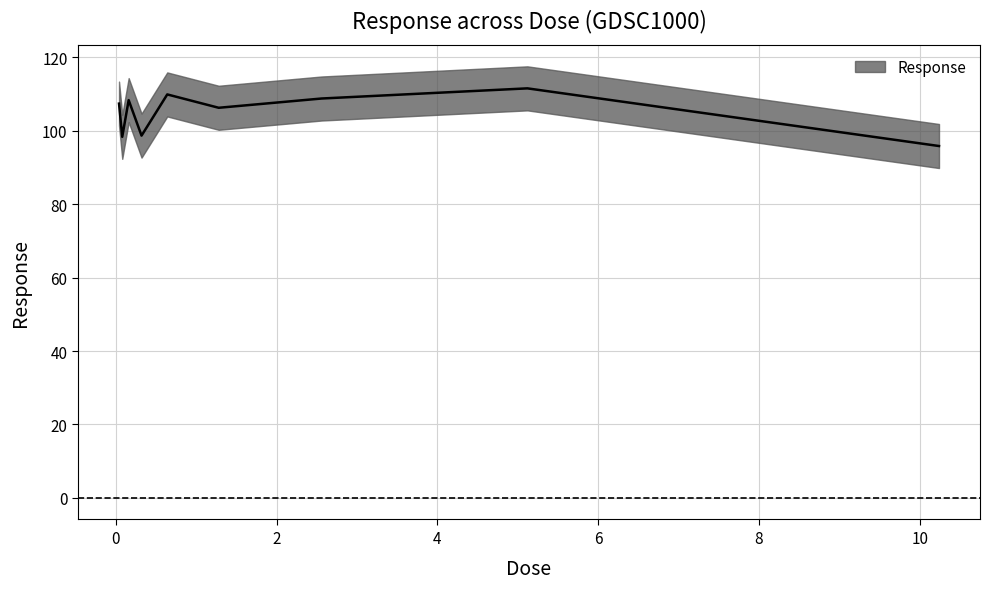

What is the maximum value shown in the chart?

111.6